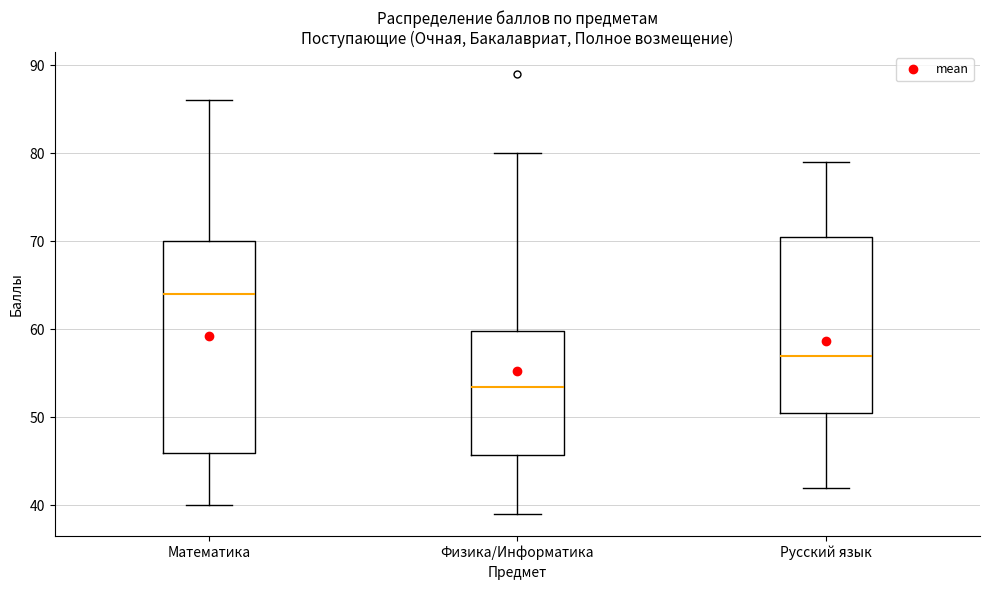

Reading left to right, transcribe this box plot: for each box, give where its median line is, the range the box spans, and where its two whiskers end, as read against the y-axis. The values are not printed on the chart, so give them approximately, as read against the axis.

Математика: median 64, box 46 to 70, whiskers 40 to 86
Физика/Информатика: median 54, box 46 to 60, whiskers 39 to 80
Русский язык: median 57, box 51 to 71, whiskers 42 to 79